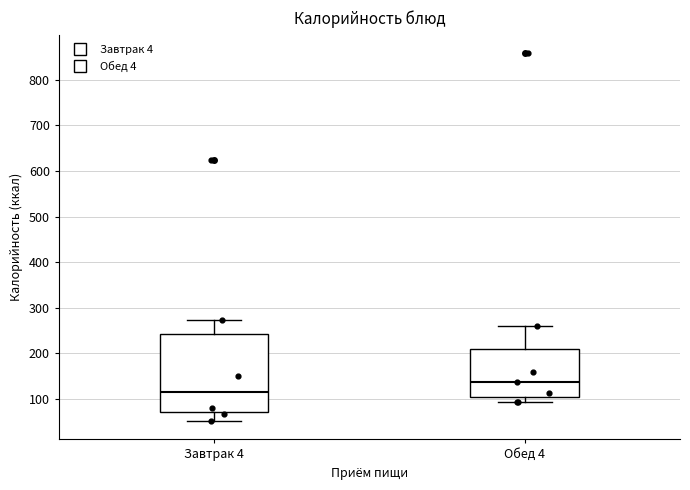

Where does the upper whisker of the box for Завтрак 4 end on the y-axis? The values are not printed on the chart, so give them approximately, as read against the axis.

270